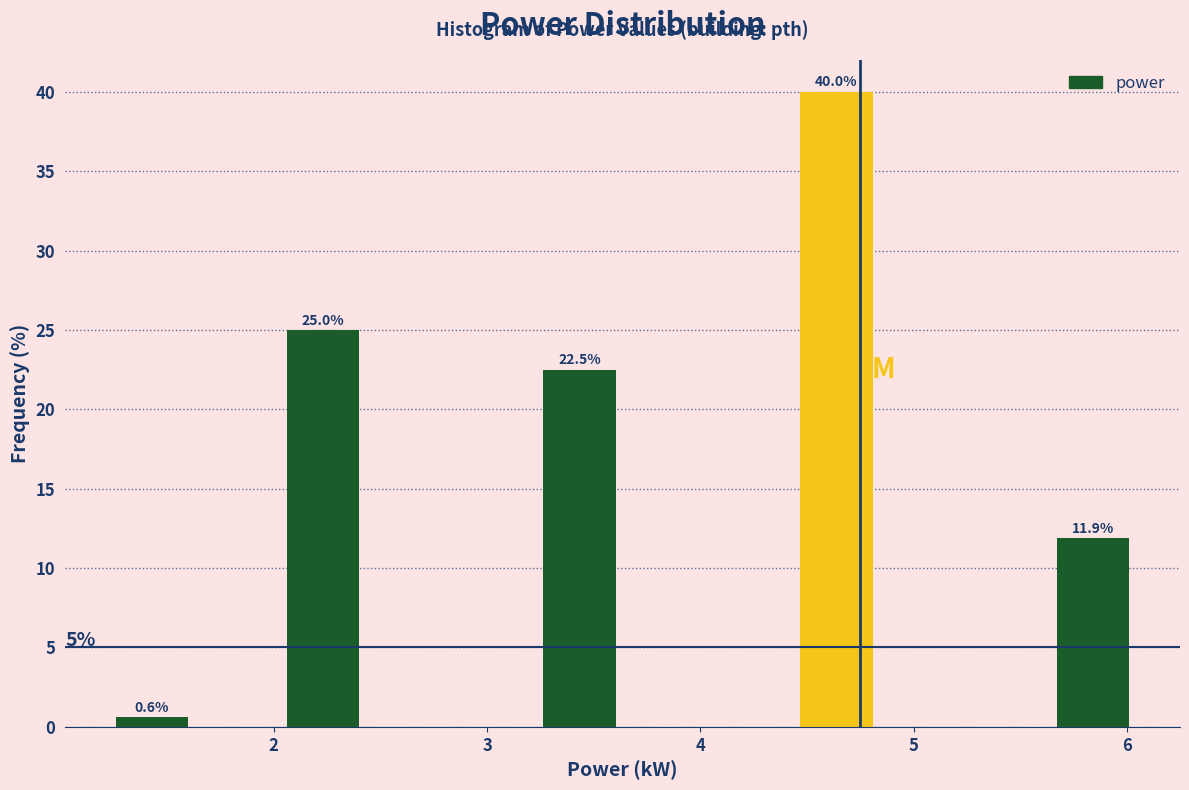

Which range on the x-axis has the tallest bar?

4.4 to 4.8